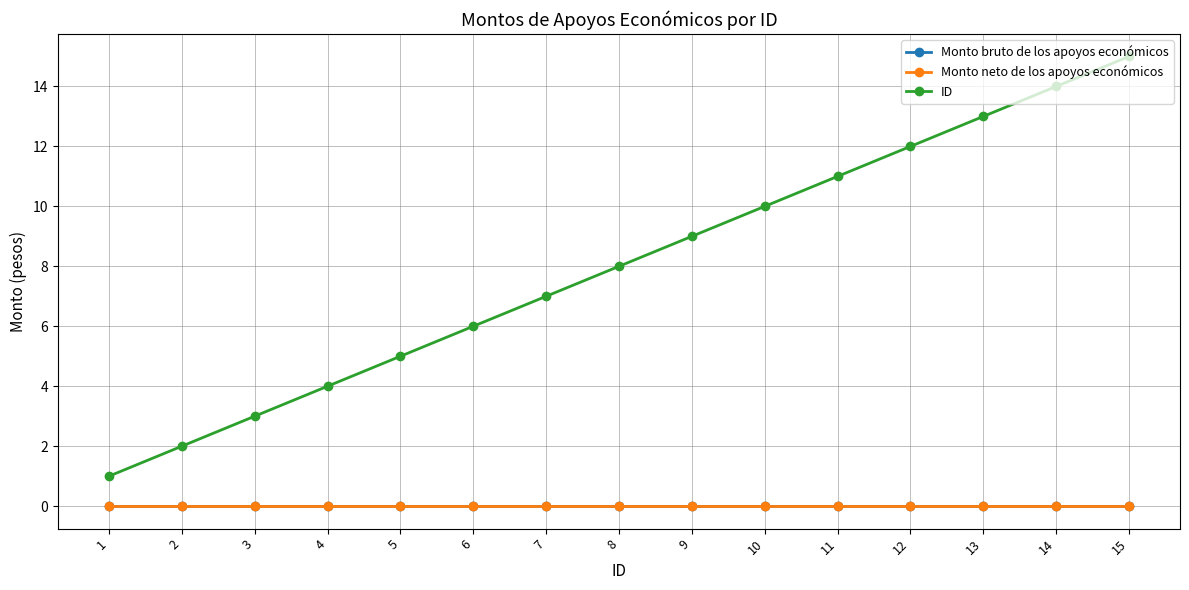

True or false: Monto bruto de los apoyos económicos and ID intersect in this chart.

False